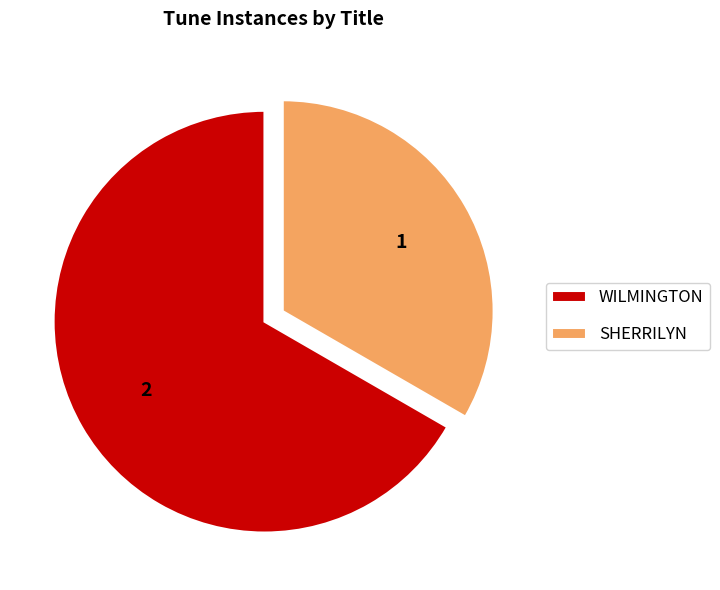

How many segments does this pie chart have?

2